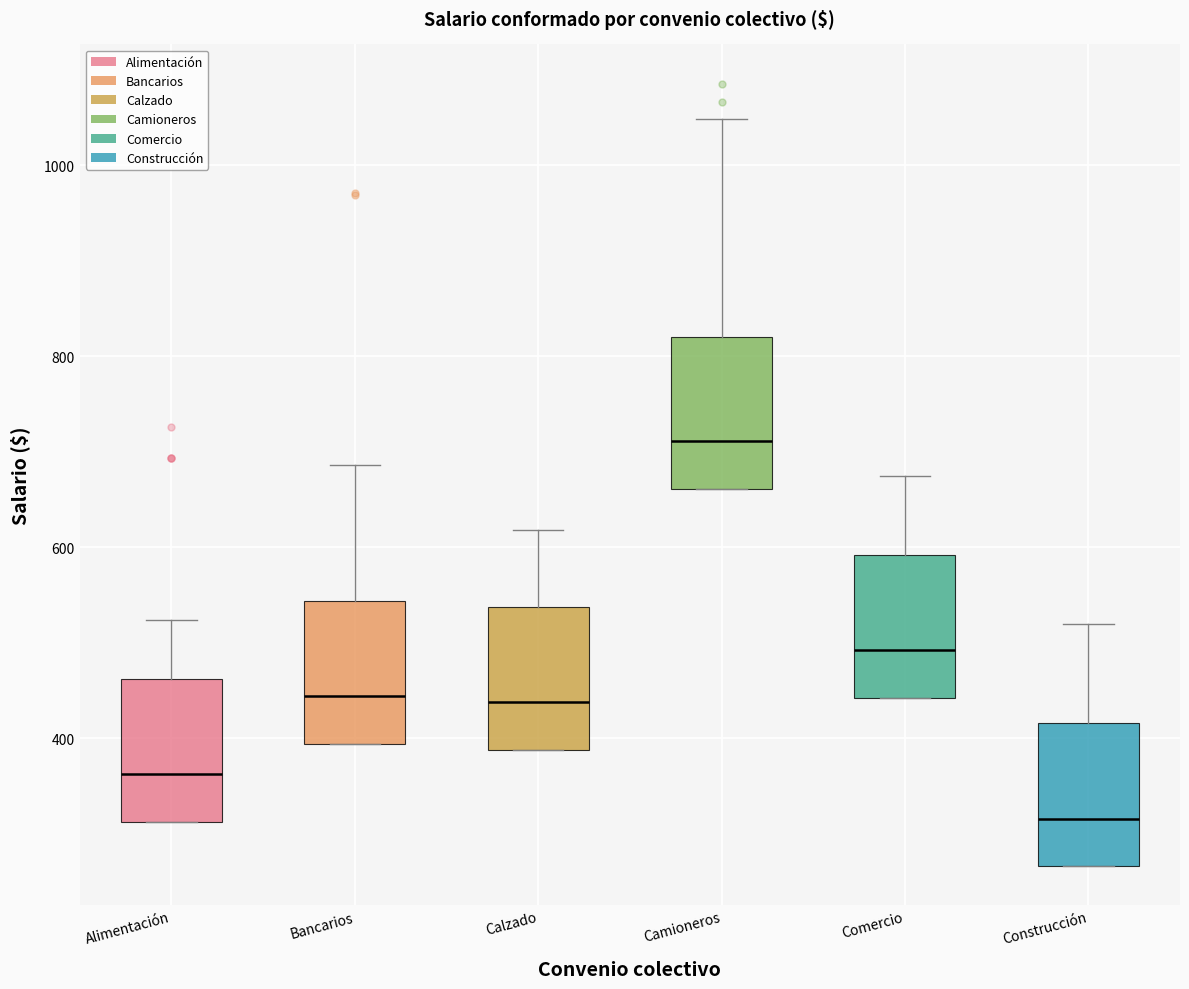

Where does the median line of the box for Calzado sit on the y-axis? The values are not printed on the chart, so give them approximately, as read against the axis.

440